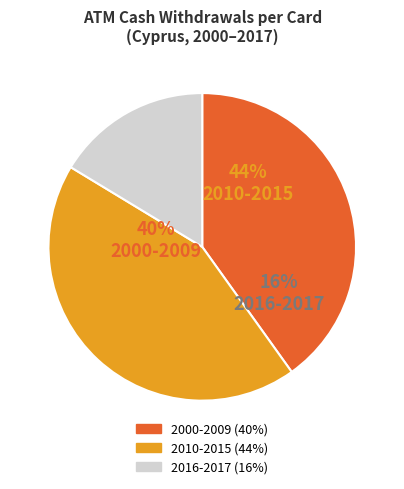

Is it true that 2011 is 14% of the pie?

False